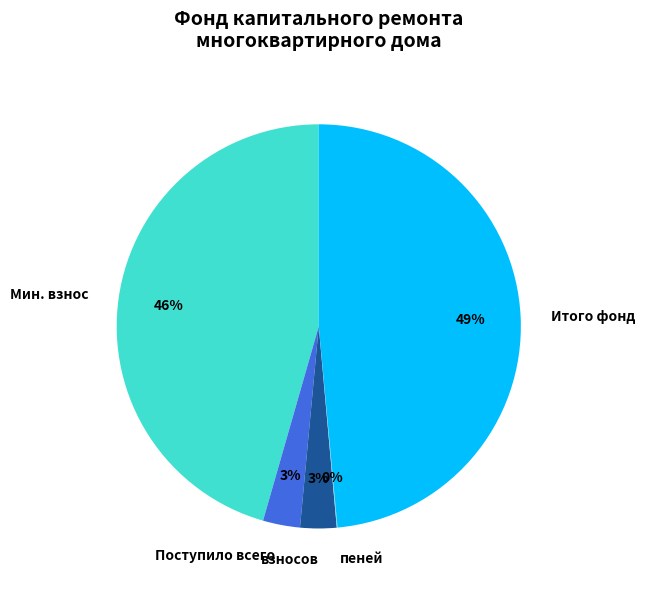

Which category has the biggest portion of the pie?

Итого фонд